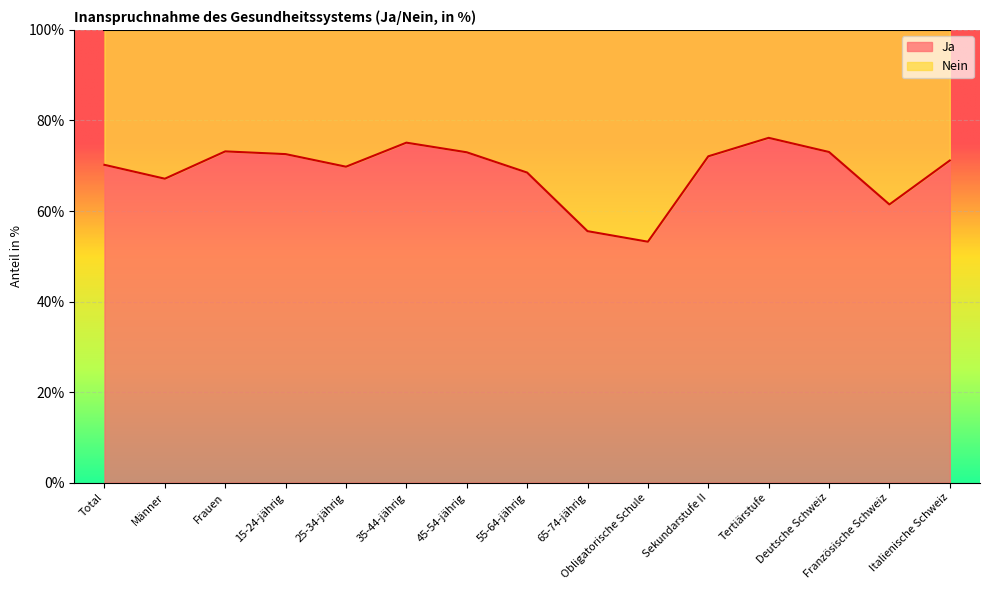

What is the label of the 12th point from the left?

Tertiärstufe